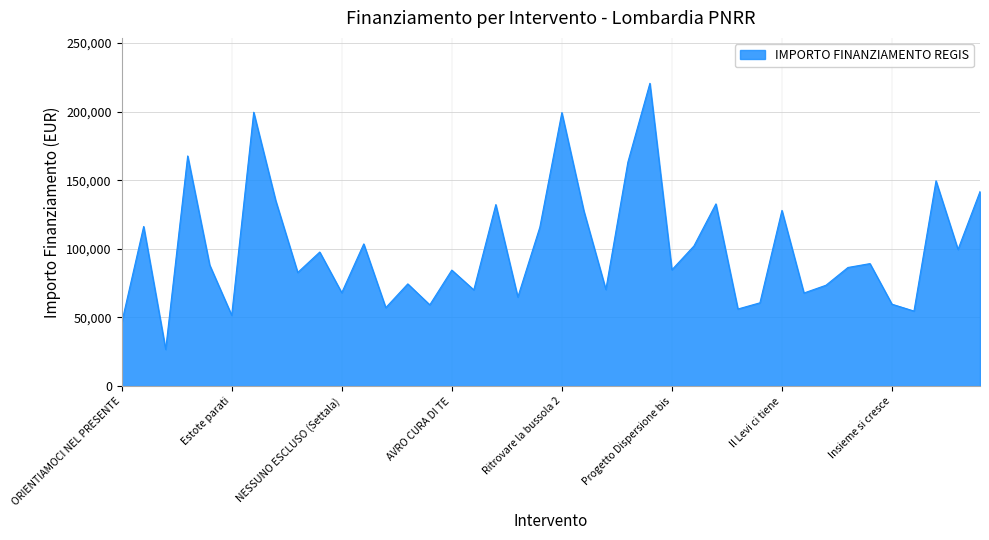

Does the chart display data point markers on the line(s)?

No